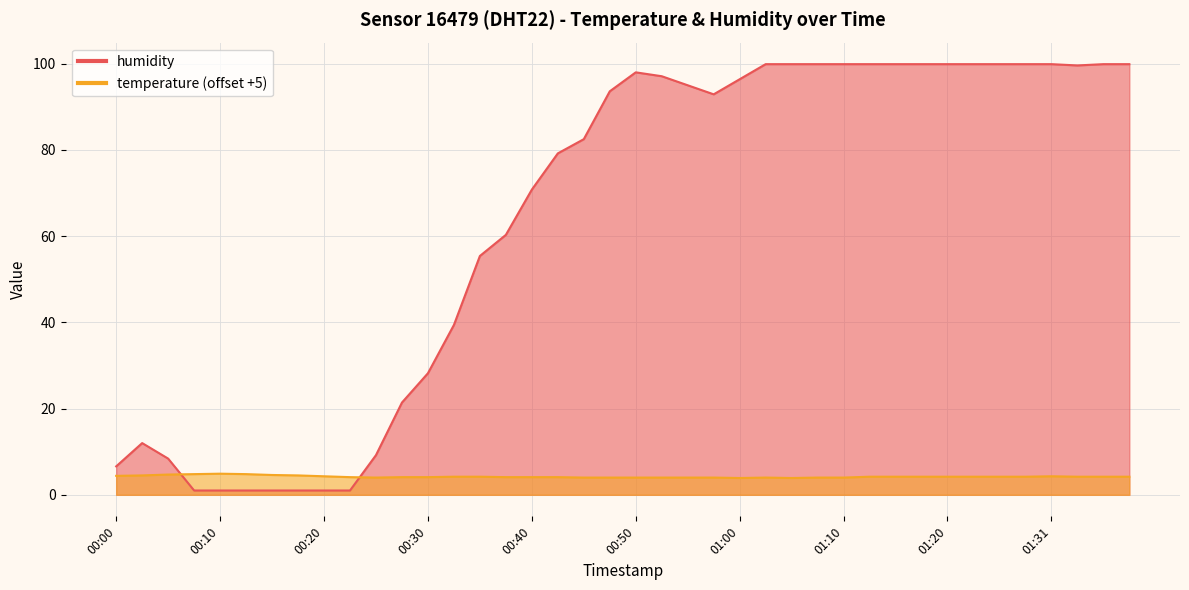

How many data points does each series have?

40